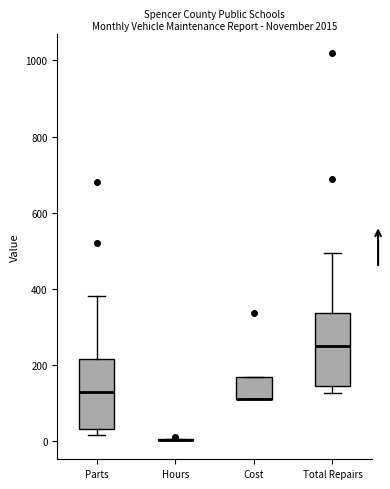

Reading left to right, transcribe this box plot: for each box, give where its median line is, the range the box spans, and where its two whiskers end, as read against the y-axis. The values are not printed on the chart, so give them approximately, as read against the axis.

Parts: median 140, box 40 to 220, whiskers 20 to 380
Hours: box collapsed to a line at 0, whiskers 0 to 0
Cost: median 120 (drawn on the box's lower edge), box 120 to 160, whiskers 120 to 160
Total Repairs: median 260, box 140 to 340, whiskers 120 to 500